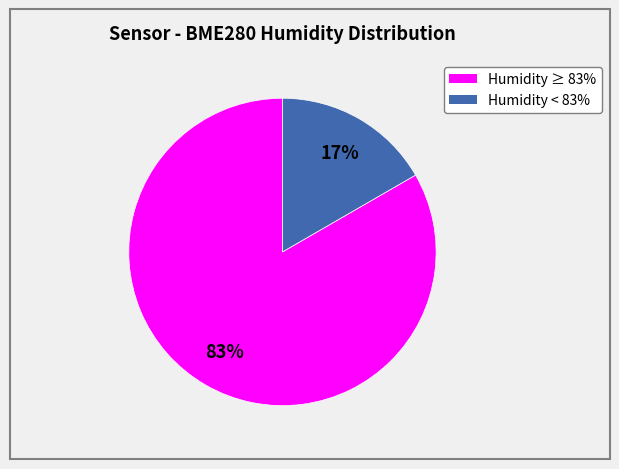

To the nearest percent, what is the average slice percentage?

50%